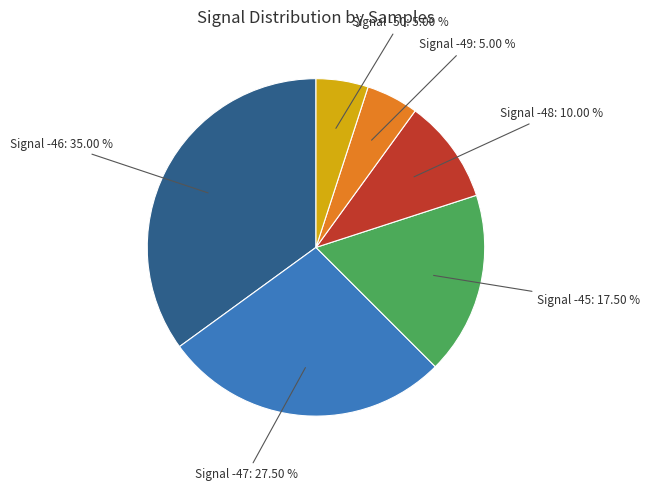

Is there a majority slice in this chart?

No